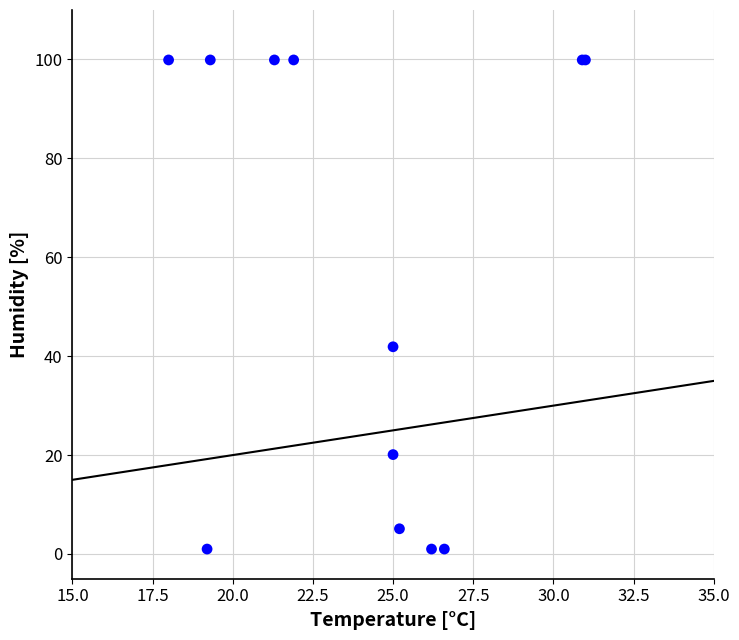

What Y value in the scatter plot is closest to 50?

41.9